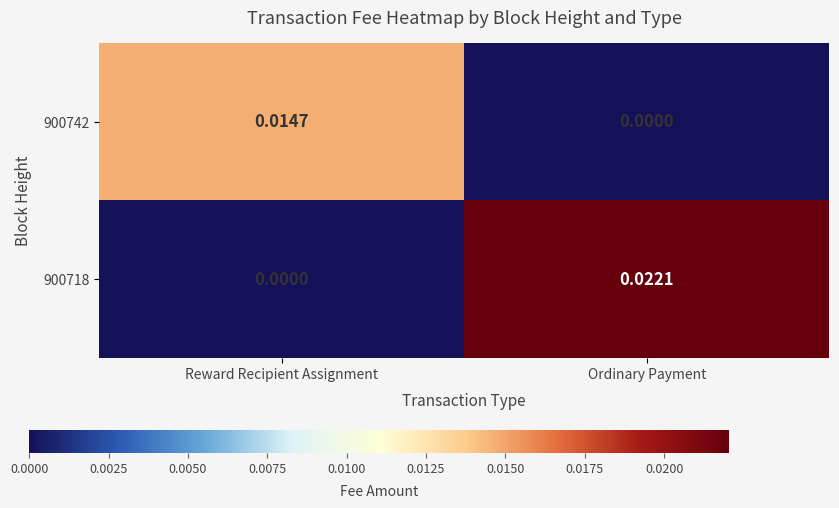

Which label corresponds to the largest value in the chart?

Ordinary Payment